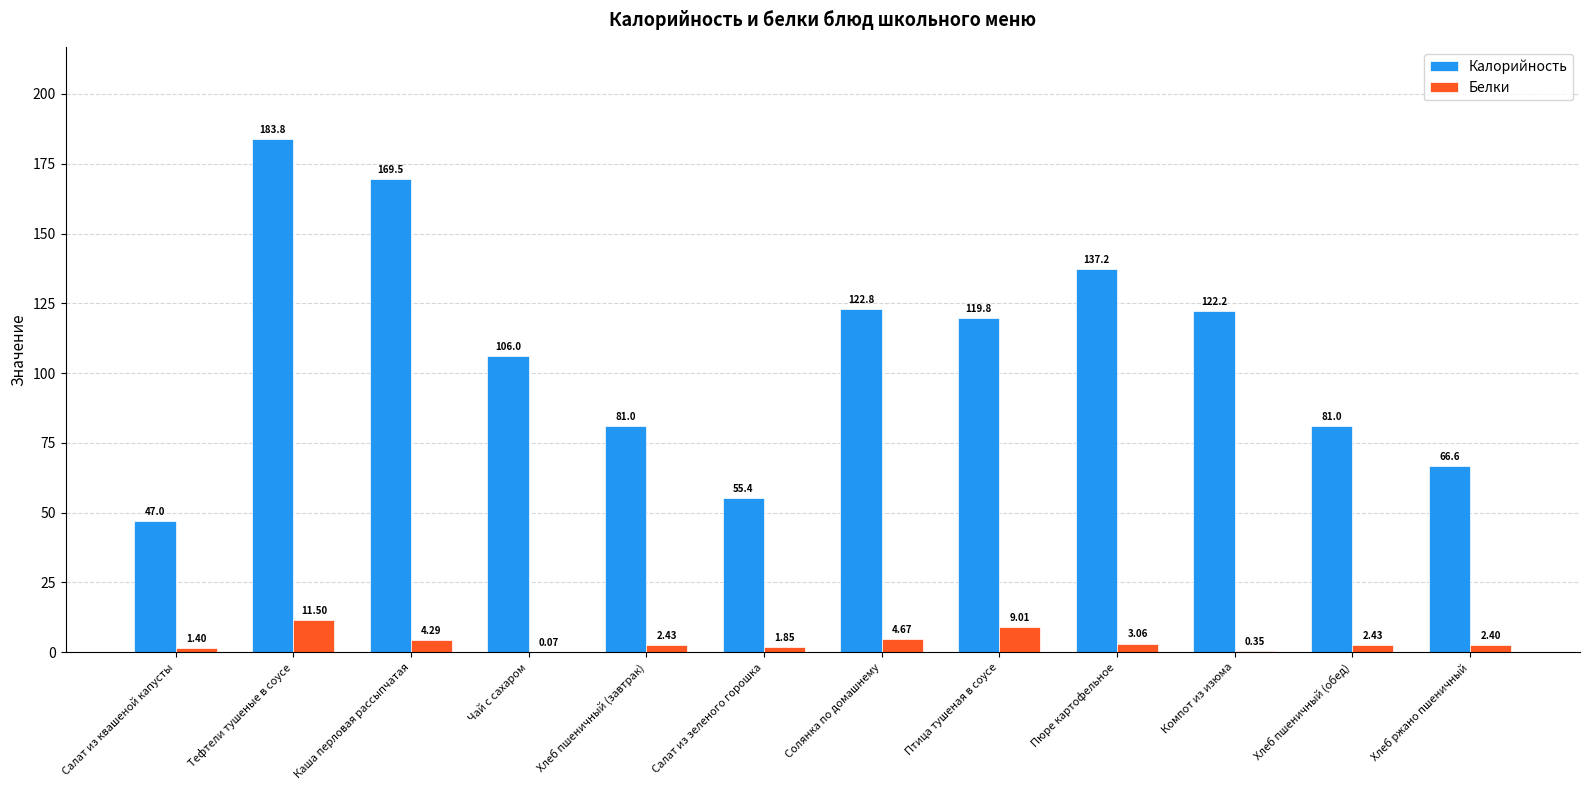

What is the sum of the Калорийность values at Пюре картофельное and Птица тушеная в соусе?

257.0